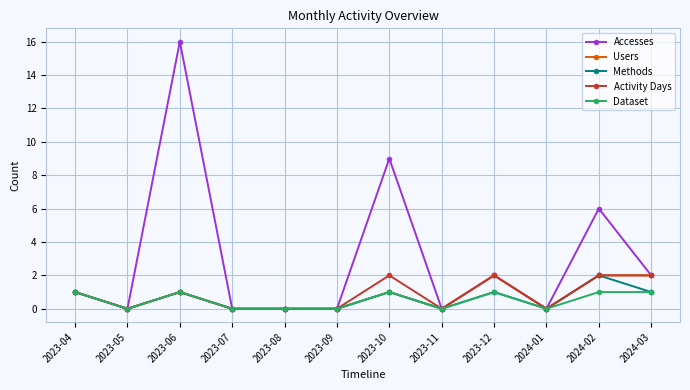

What are all the series names shown in the legend?

Accesses, Users, Methods, Activity Days, Dataset